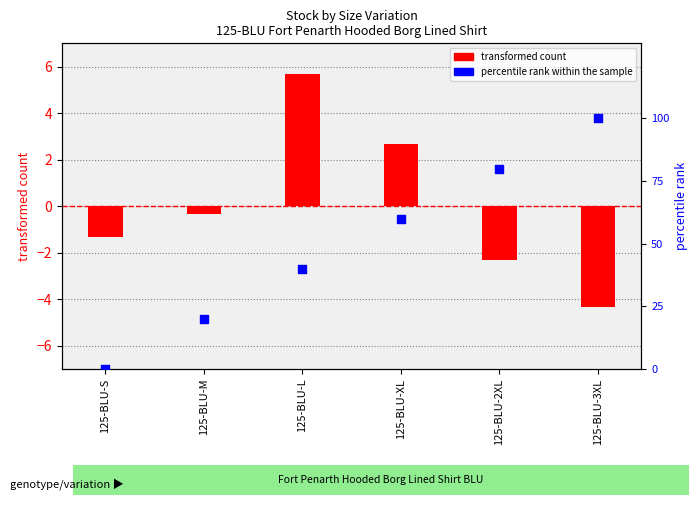

Which series has the largest total across all categories?

percentile rank within the sample